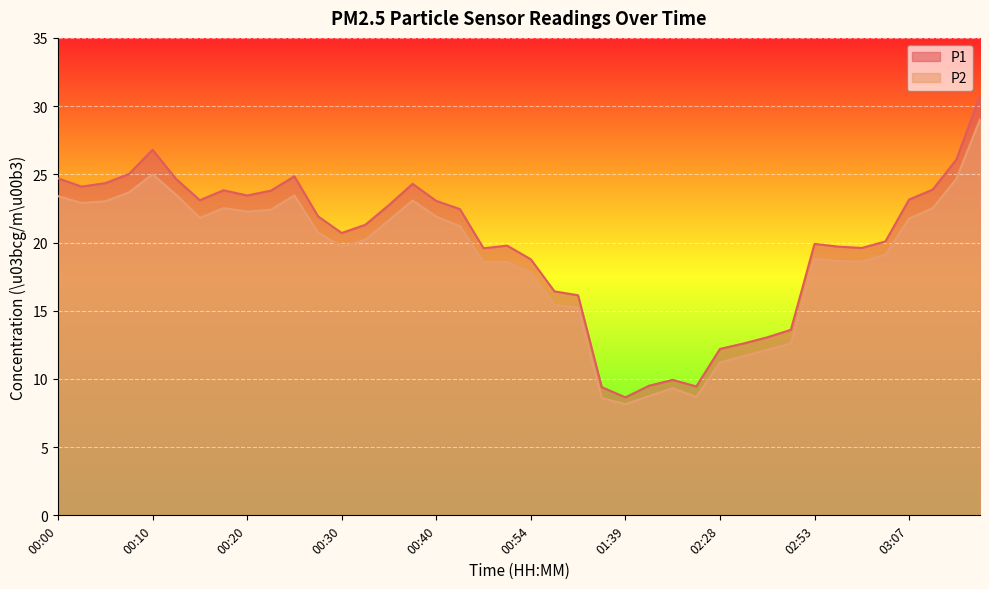

Reading left to right, transcribe all the data shown in this chart.

P1: 24.7	24.1	24.4	25.0	26.8	24.6	23.1	23.8	23.4	23.8	24.9	21.9	20.7	21.3	22.8	24.3	23.1	22.4	19.6	19.8	18.8	16.4	16.1	9.4	8.7	9.5	9.9	9.4	12.2	12.6	13.1	13.6	19.9	19.7	19.6	20.1	23.1	23.9	26.1	30.8
P2: 23.4	22.9	23.0	23.7	25.0	23.5	21.8	22.5	22.3	22.4	23.4	20.7	19.7	20.2	21.6	23.1	21.9	21.2	18.6	18.6	17.8	15.4	15.2	8.6	8.2	8.8	9.3	8.7	11.2	11.7	12.1	12.6	18.8	18.6	18.6	19.1	21.8	22.5	24.7	29.0